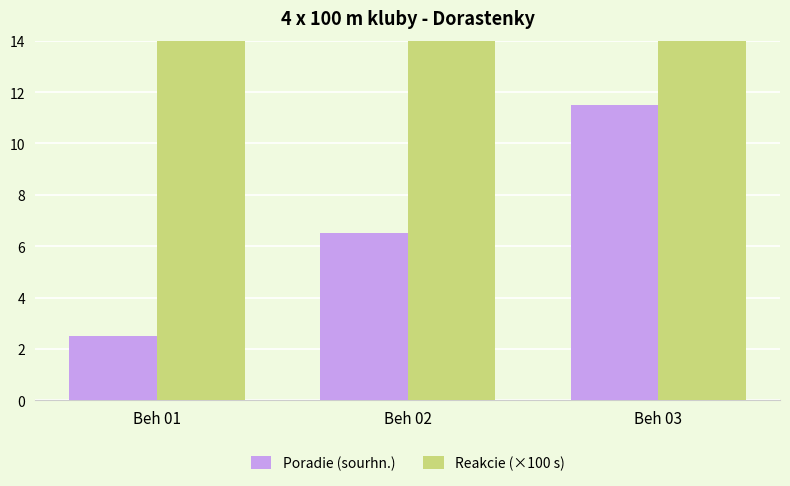

Which category has the lowest value in the Reakcie (×100 s) series?

Beh 01